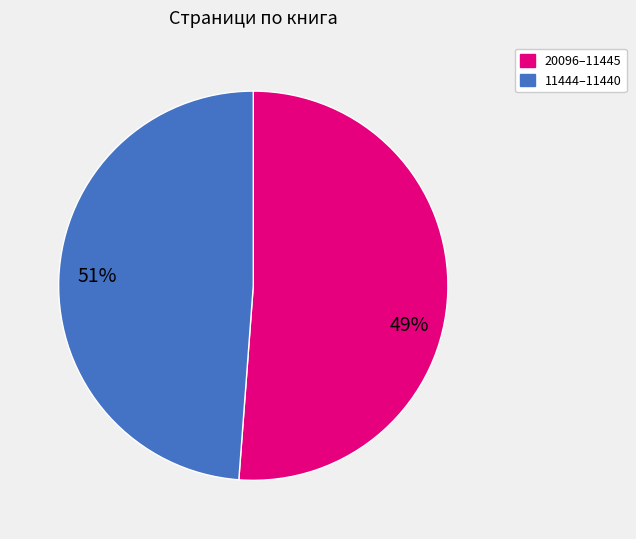

Does any single category account for the majority?

Yes